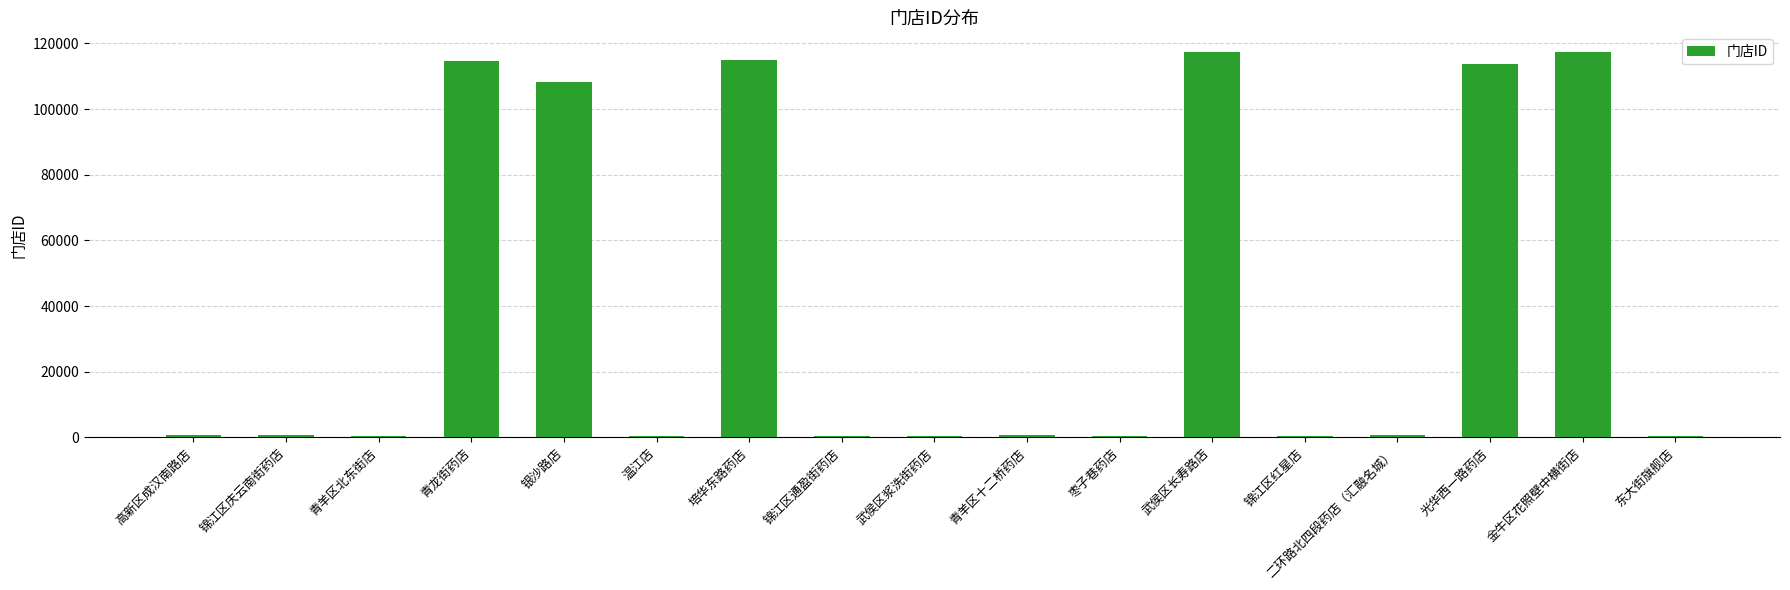

What is the approximate value at 东大街旗舰店, to the nearest 10?

310